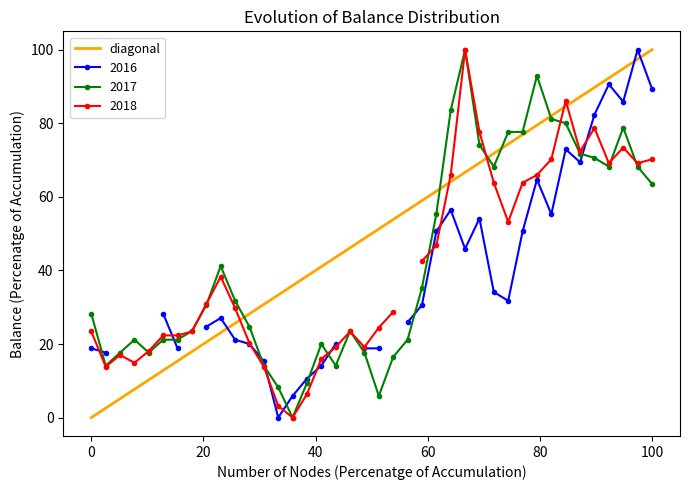

What is the highest value of the 2017 series?

100.0